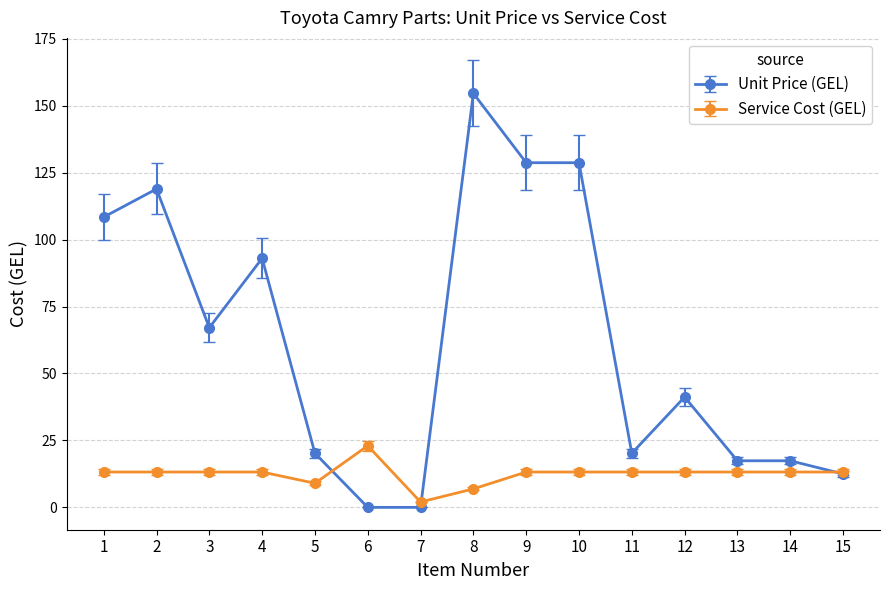

True or false: Unit Price (GEL) and Service Cost (GEL) intersect in this chart.

True